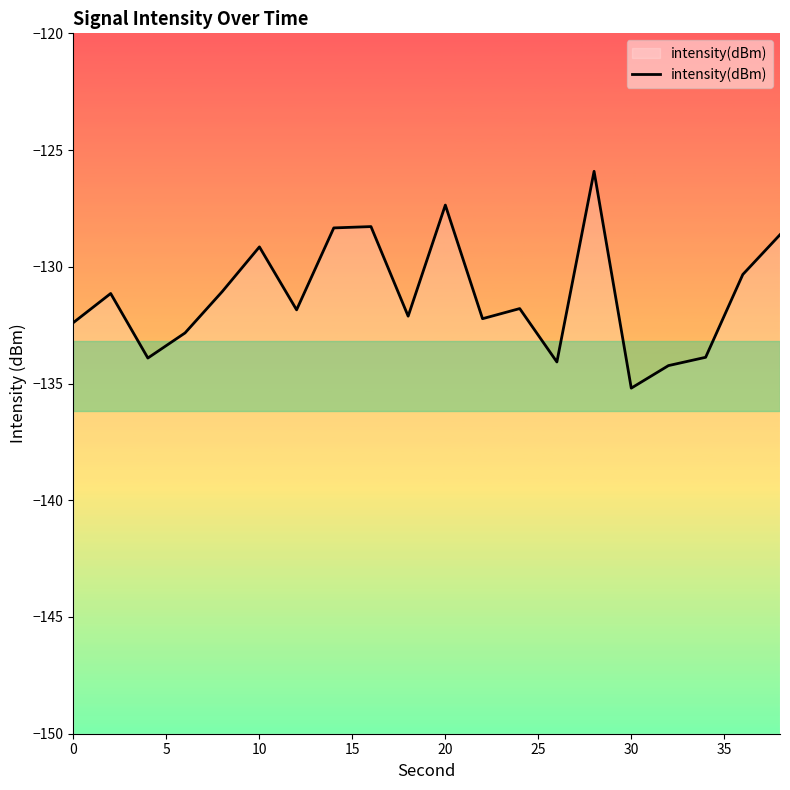

How many values are below -131?

13